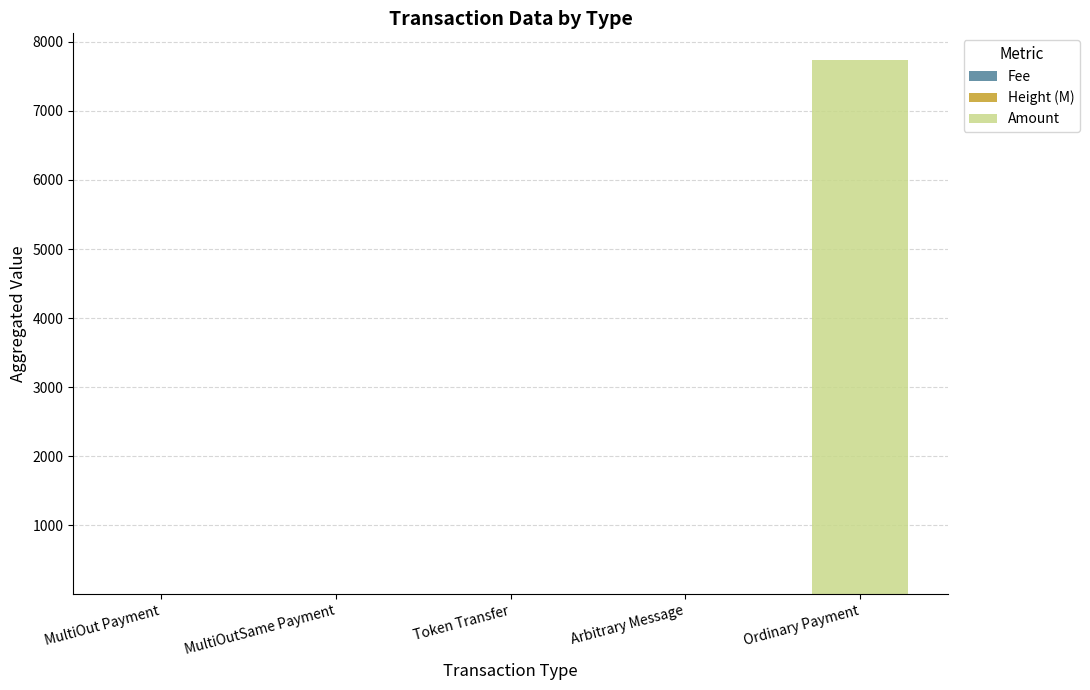

How many categories are shown in the chart?

5